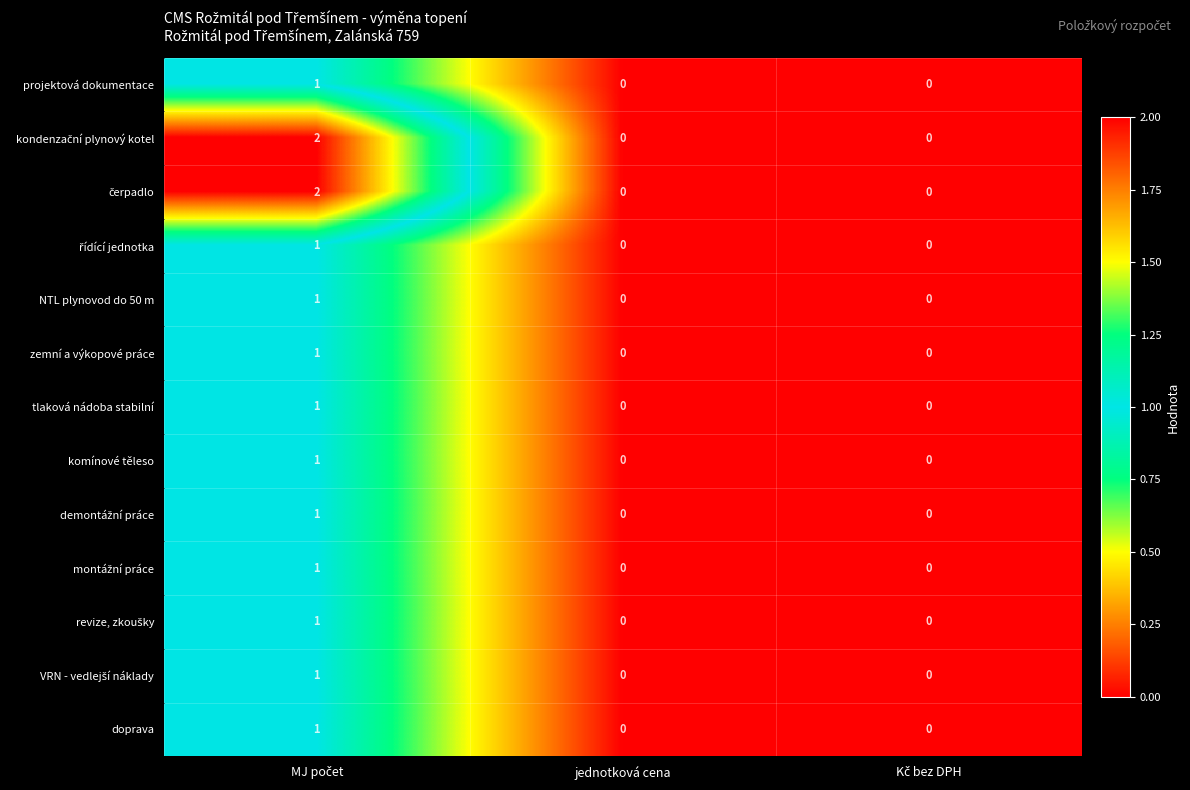

How many projektová dokumentace values are between 0 and 1?

3